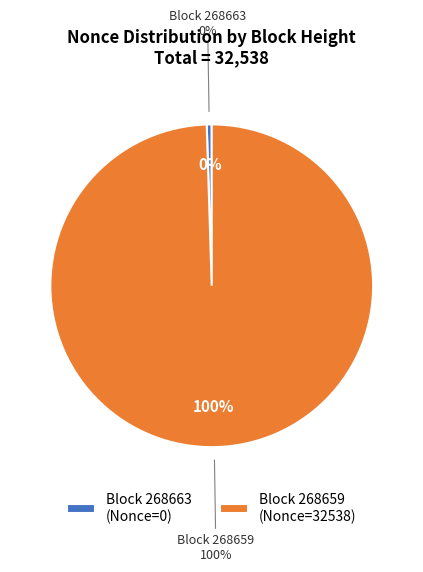

To the nearest percent, what is the combined percentage of 268663 and 268659?

100%